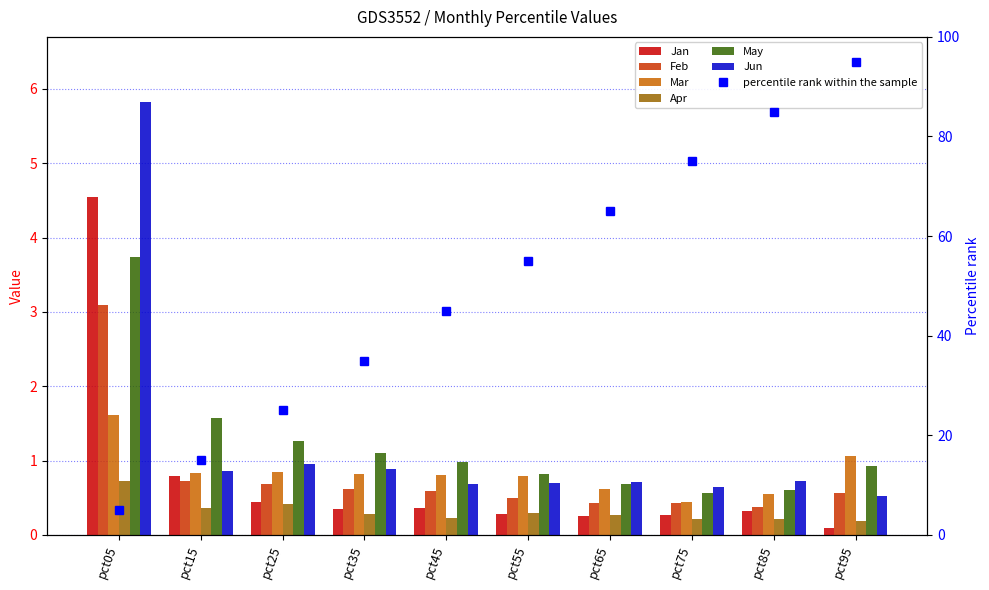

Count the number of data series in this chart.

6